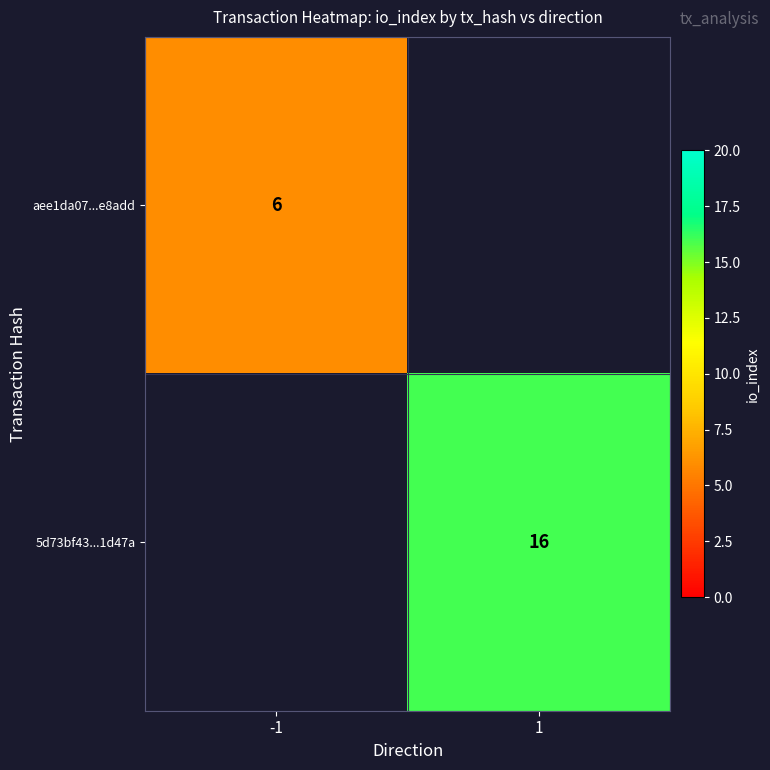

Which label corresponds to the smallest value in the chart?

-1